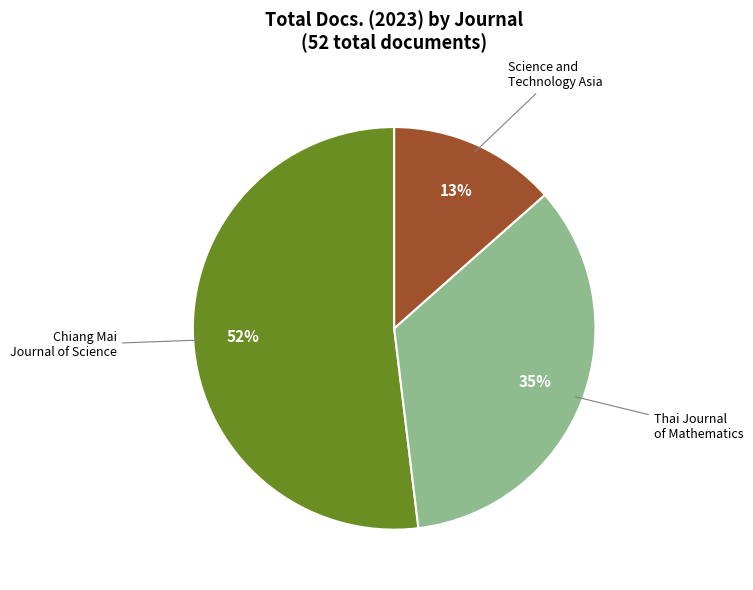

Is there a majority slice in this chart?

Yes